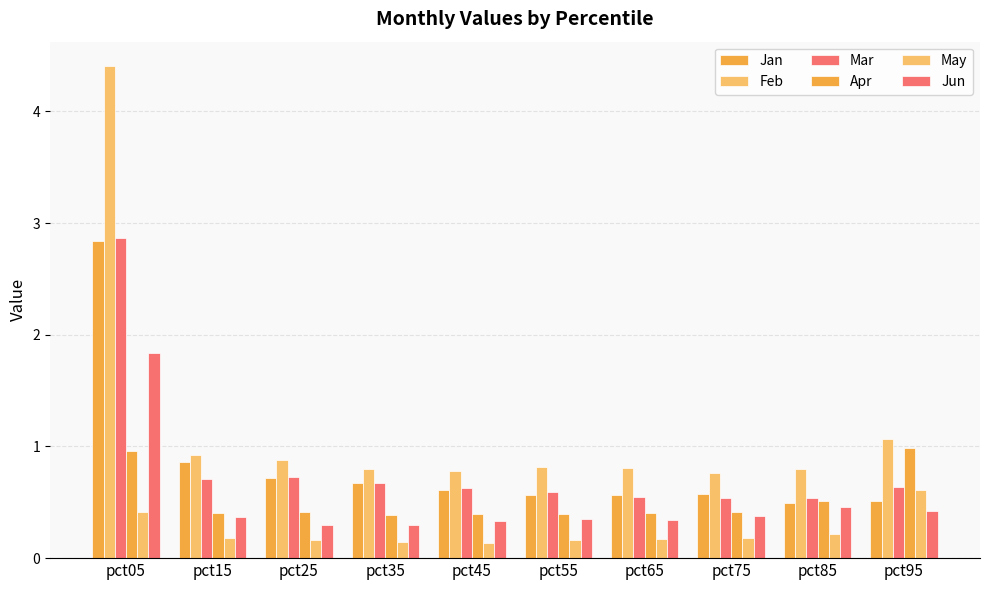

How many categories are shown in the chart?

10